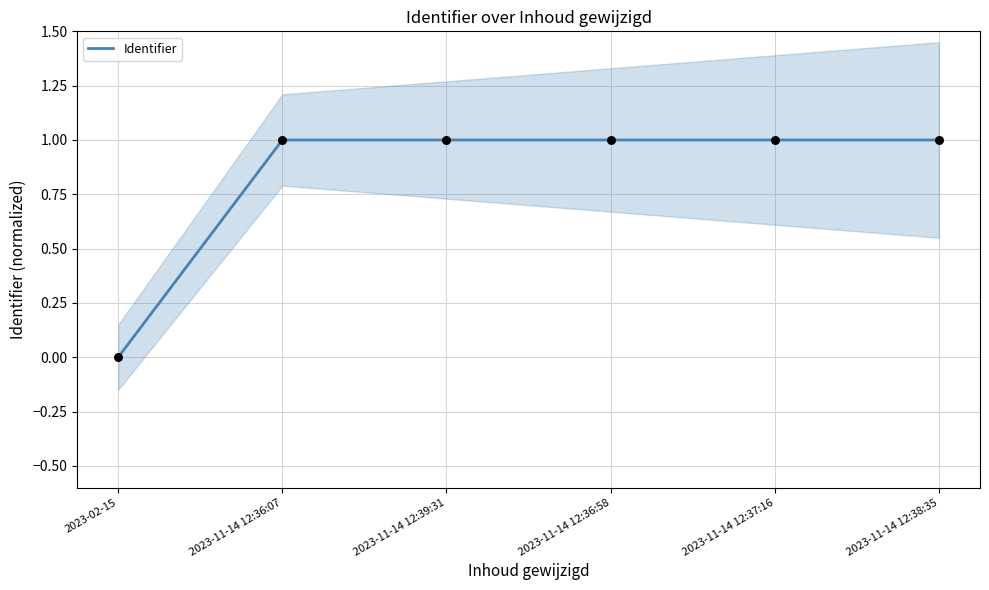

What is the change in value from 2023-02-15 to 2023-11-14 12:36:58?

+1.0